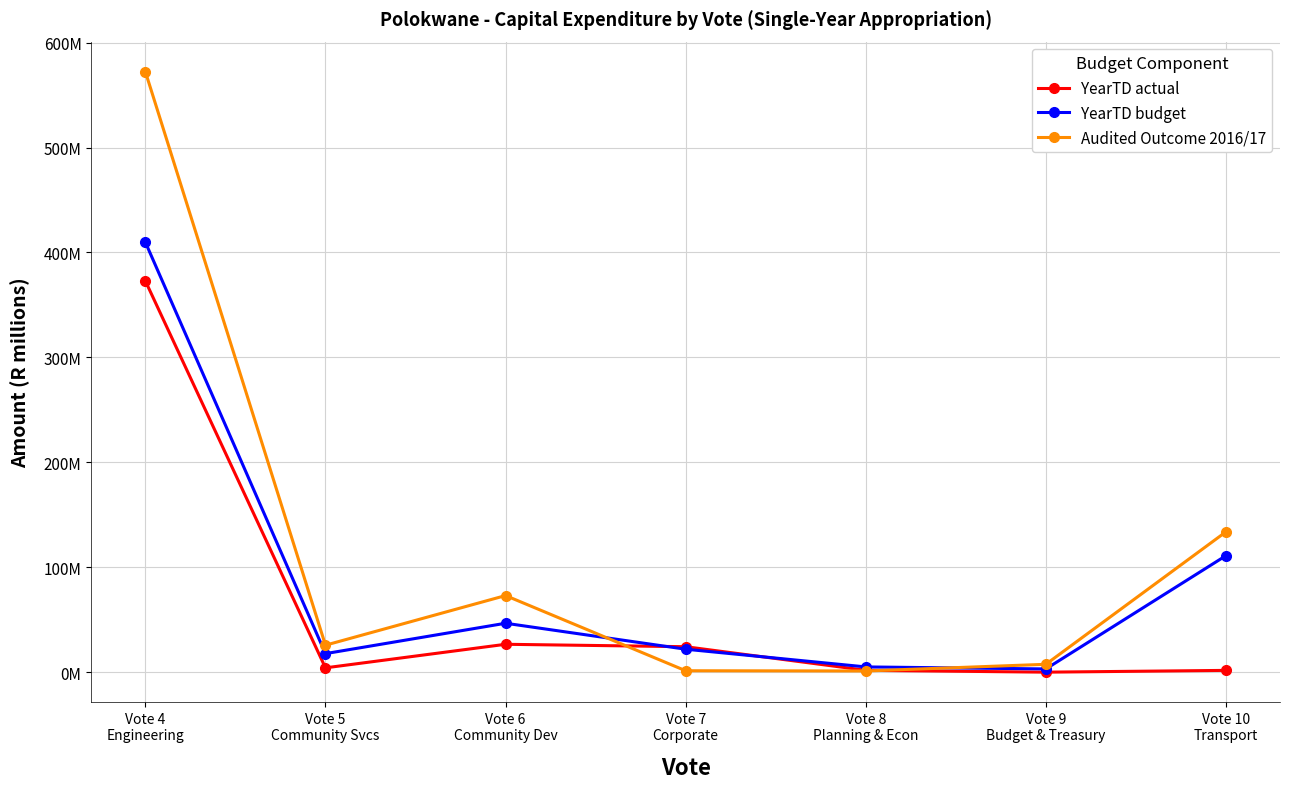

Does the chart have visible grid lines?

Yes